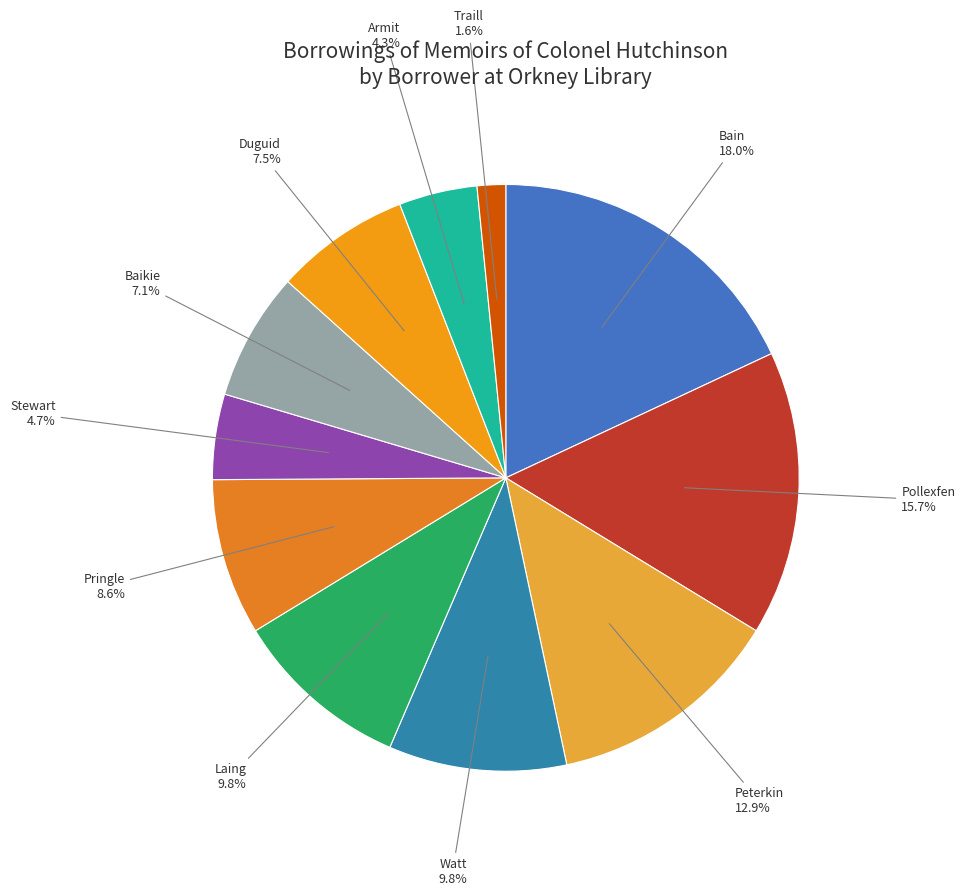

To the nearest percent, what is the average slice percentage?

9%